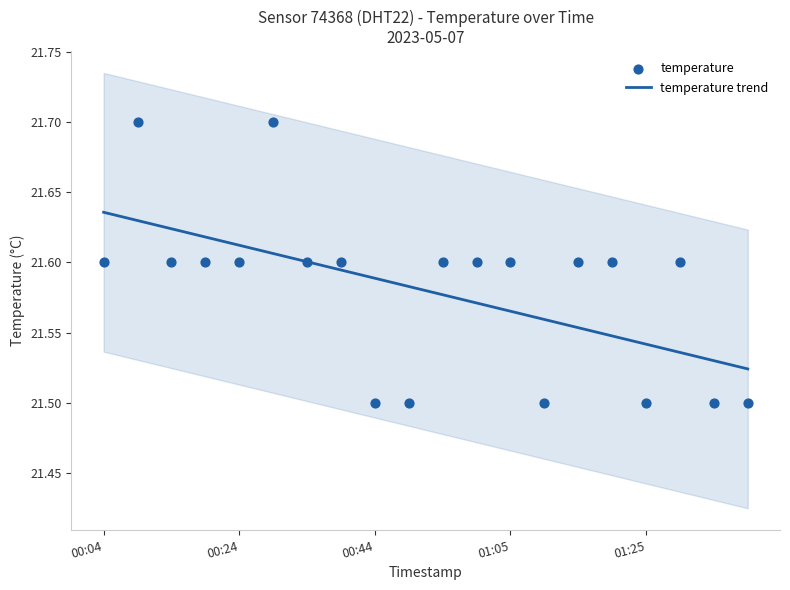

Approximately how many times larger is the value at 01:25 compared to 00:24?

1.0